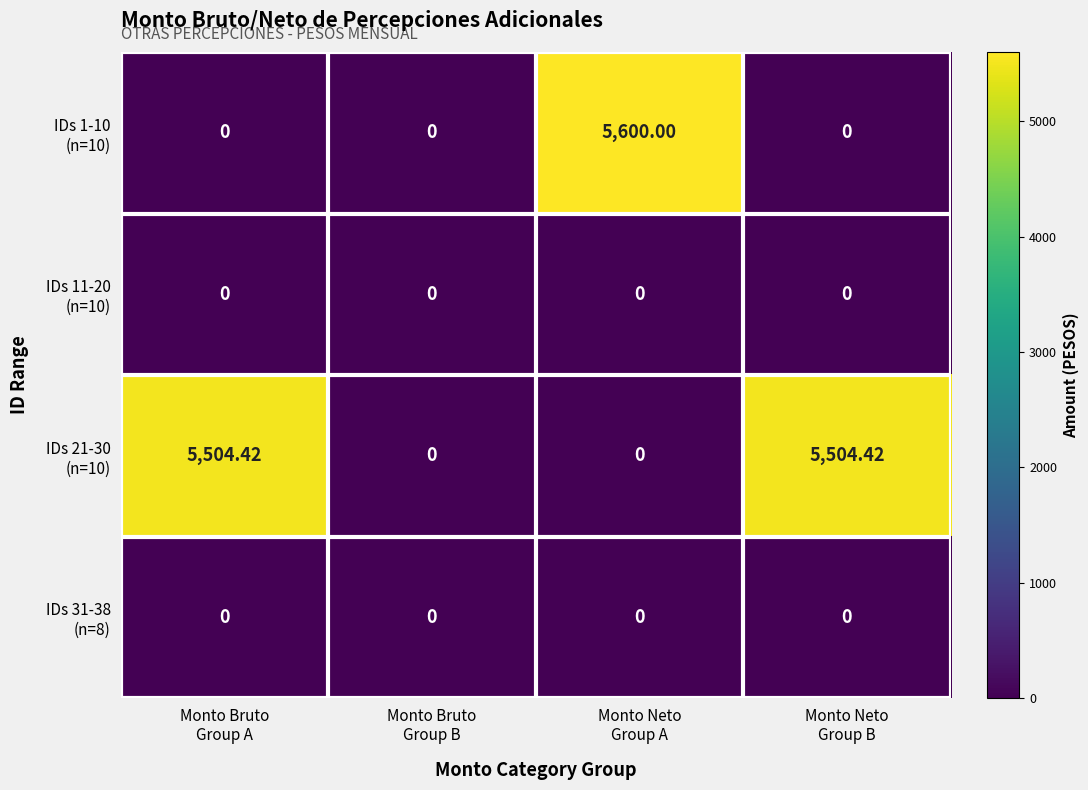

How many series are shown in this chart?

4